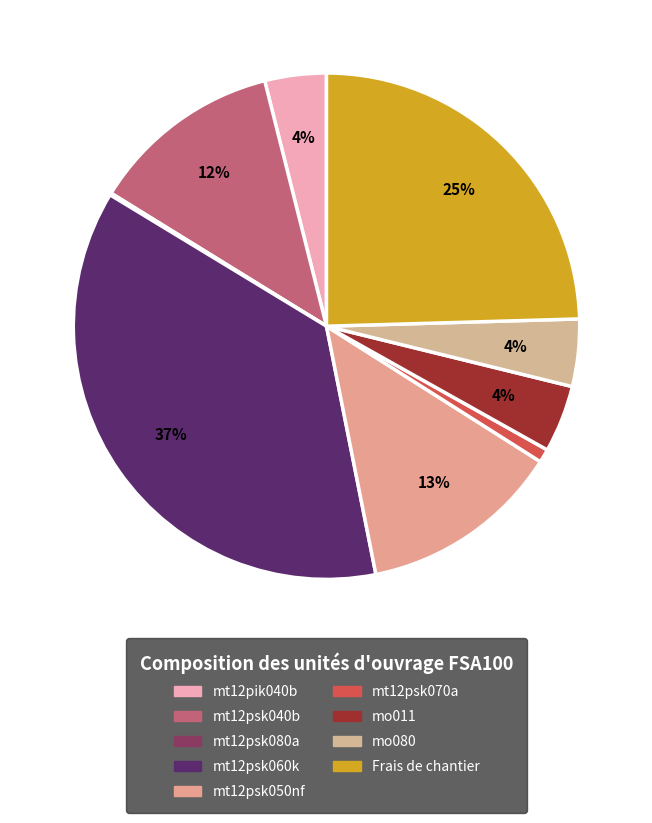

To the nearest percent, what portion does Frais de chantier represent?

25%